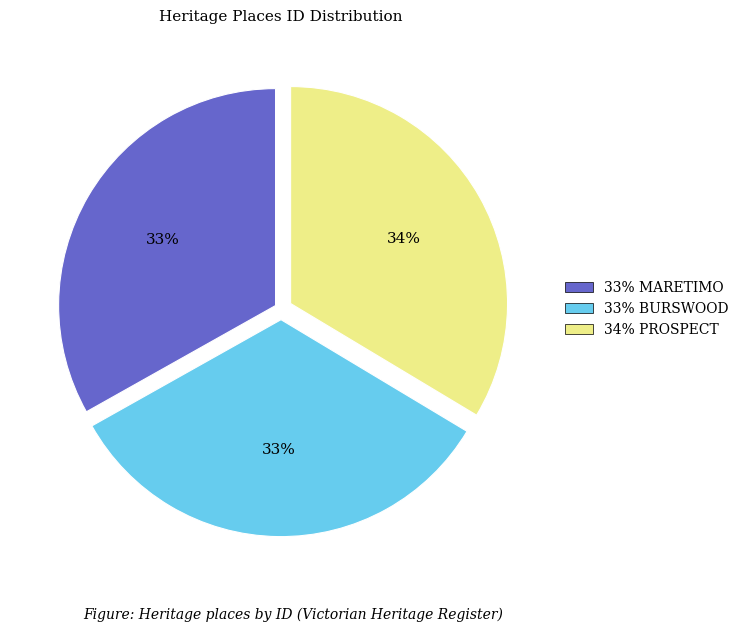

How many slices are in this pie chart?

3